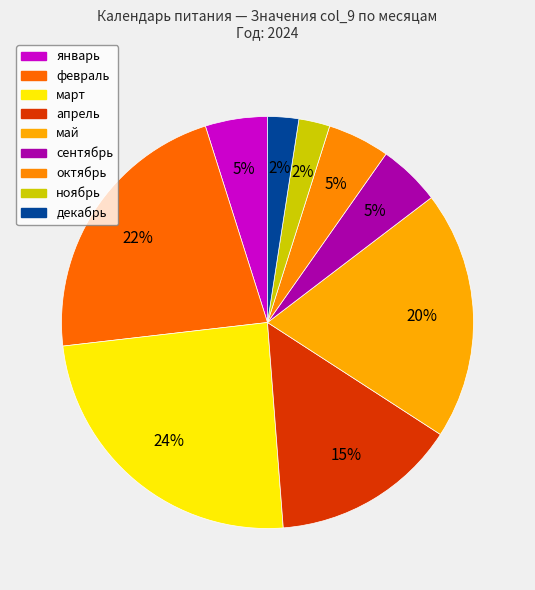

Which has a higher value, март or сентябрь?

март